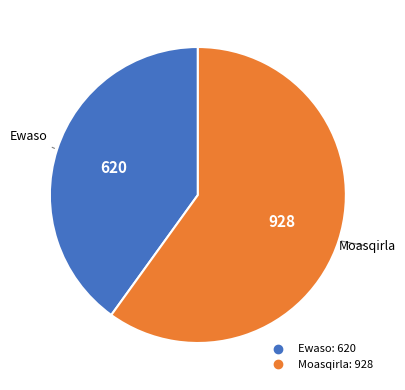

Does Moasqirla represent more than half of the total?

Yes